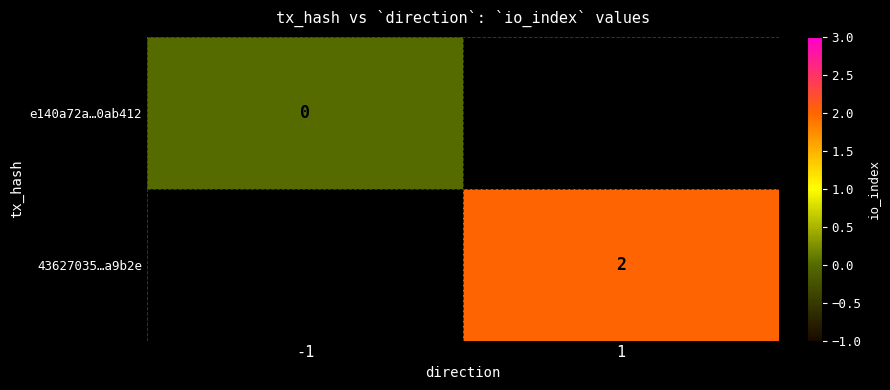

At how many categories does at least one series exceed 0?

1